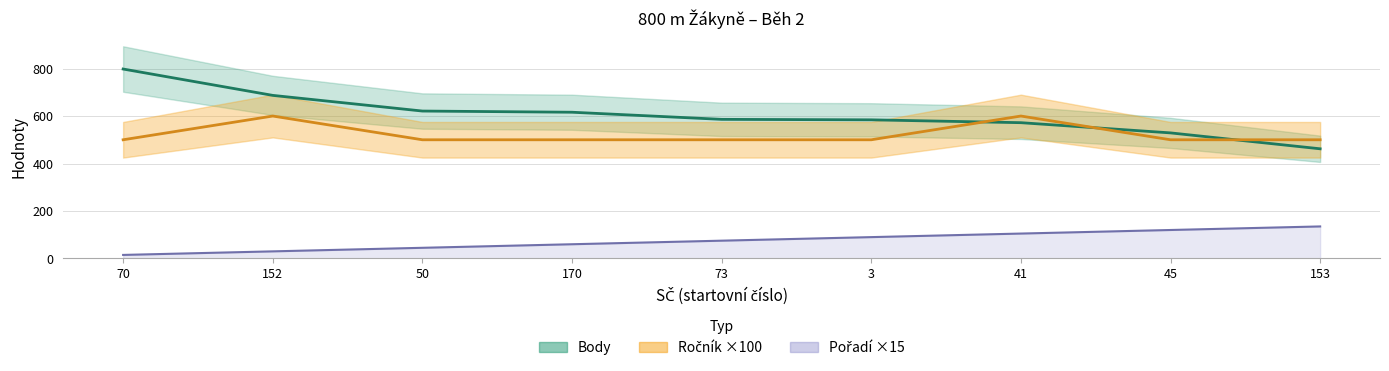

At how many categories does at least one series exceed 563?

7